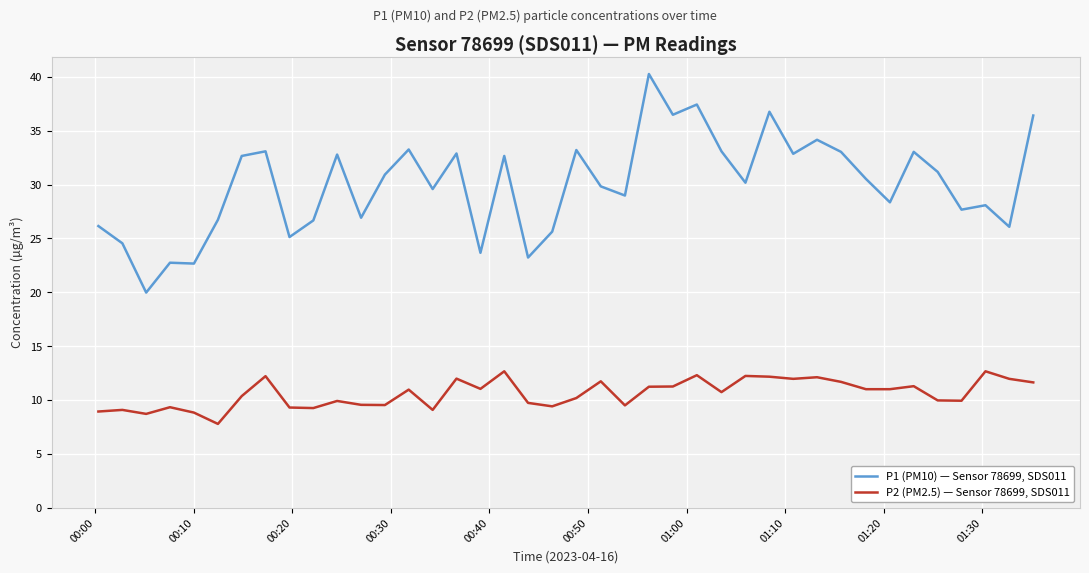

True or false: P2 (PM2.5) — Sensor 78699, SDS011 and P1 (PM10) — Sensor 78699, SDS011 intersect in this chart.

False